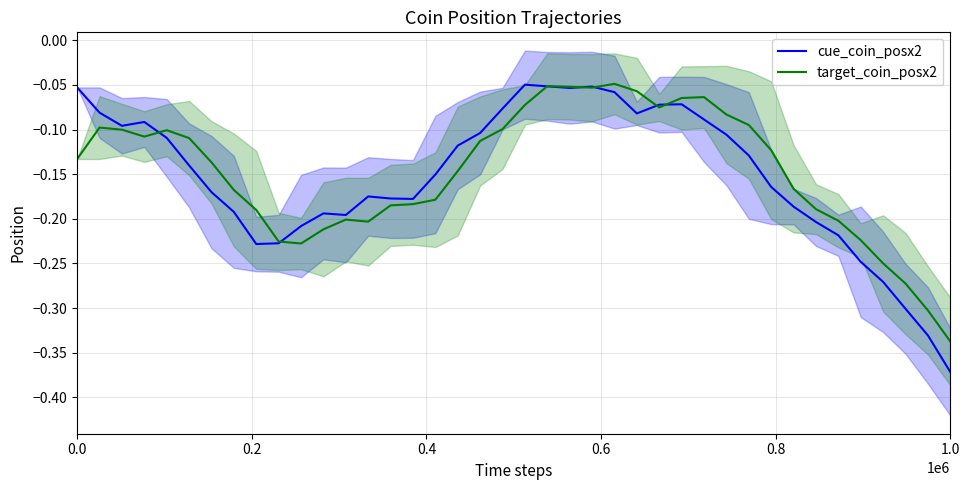

Reading left to right, list all the values displayed in this chart.

cue_coin_posx2: -0.1	-0.1	-0.1	-0.1	-0.1	-0.1	-0.2	-0.2	-0.2	-0.2	-0.2	-0.2	-0.2	-0.2	-0.2	-0.2	-0.2	-0.1	-0.1	-0.1	-0.0	-0.1	-0.1	-0.1	-0.1	-0.1	-0.1	-0.1	-0.1	-0.1	-0.1	-0.2	-0.2	-0.2	-0.2	-0.2	-0.3	-0.3	-0.3	-0.4
target_coin_posx2: -0.1	-0.1	-0.1	-0.1	-0.1	-0.1	-0.1	-0.2	-0.2	-0.2	-0.2	-0.2	-0.2	-0.2	-0.2	-0.2	-0.2	-0.1	-0.1	-0.1	-0.1	-0.1	-0.1	-0.1	-0.0	-0.1	-0.1	-0.1	-0.1	-0.1	-0.1	-0.1	-0.2	-0.2	-0.2	-0.2	-0.2	-0.3	-0.3	-0.3